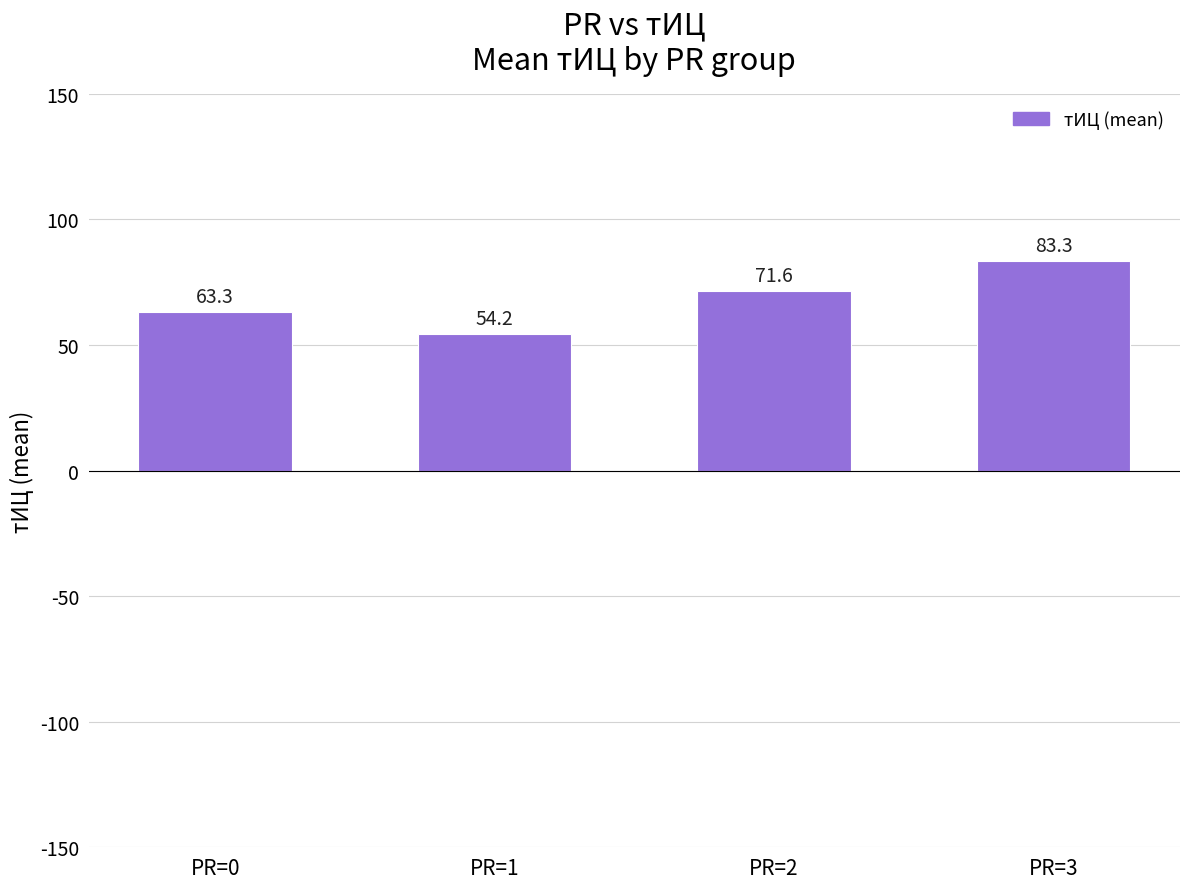

Reading left to right, list all the values displayed in this chart.

PR=0=63.3	PR=1=54.2	PR=2=71.6	PR=3=83.3